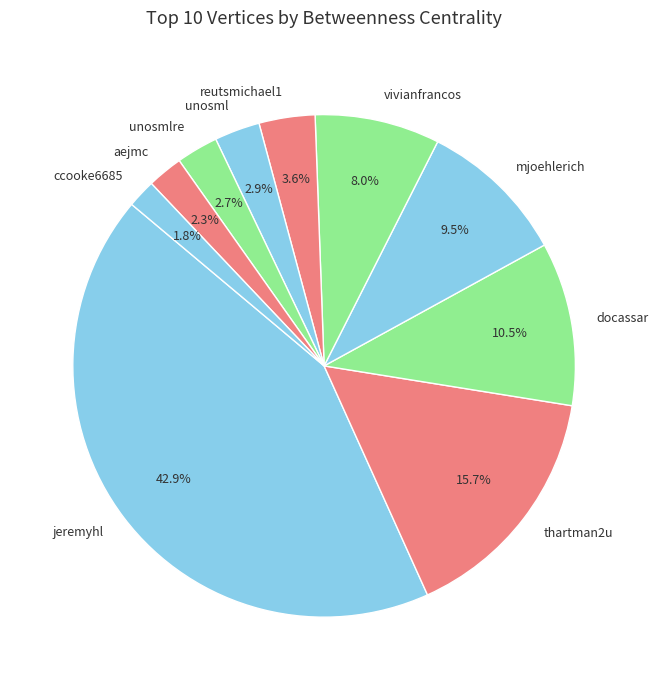

Which slice is the largest?

jeremyhl